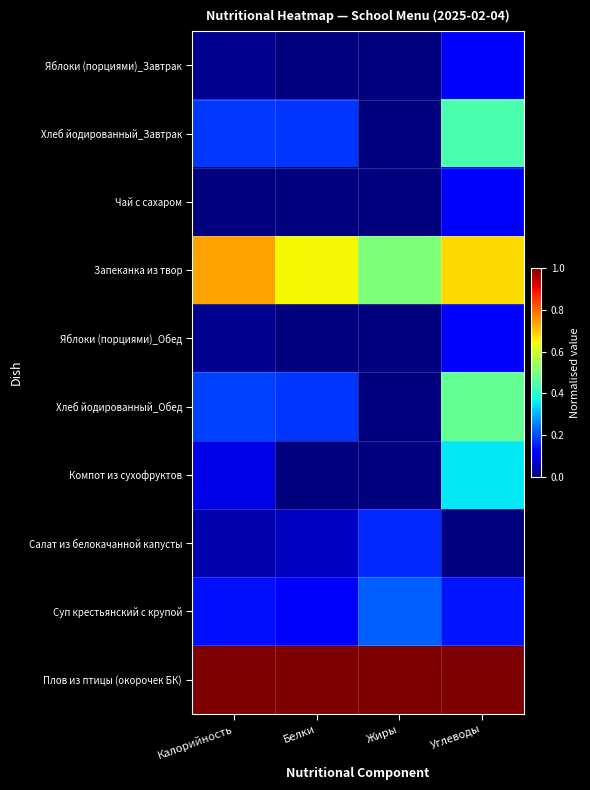

Reading right to left, what are all the values shown in this chart?

Яблоки (порциями)_Завтрак: Углеводы=0.1	Жиры=0.0	Белки=0.0	Калорийность=0.0
Хлеб йодированный_Завтрак: Углеводы=0.4	Жиры=0.0	Белки=0.2	Калорийность=0.2
Чай с сахаром: Углеводы=0.1	Жиры=0.0	Белки=0.0	Калорийность=0.0
Запеканка из твор: Углеводы=0.7	Жиры=0.5	Белки=0.6	Калорийность=0.7
Яблоки (порциями)_Обед: Углеводы=0.1	Жиры=0.0	Белки=0.0	Калорийность=0.0
Хлеб йодированный_Обед: Углеводы=0.5	Жиры=0.0	Белки=0.2	Калорийность=0.2
Компот из сухофруктов: Углеводы=0.4	Жиры=0.0	Белки=0.0	Калорийность=0.1
Салат из белокачанной капусты: Углеводы=0.0	Жиры=0.2	Белки=0.1	Калорийность=0.0
Суп крестьянский с крупой: Углеводы=0.1	Жиры=0.2	Белки=0.1	Калорийность=0.1
Плов из птицы (окорочек БК): Углеводы=1.0	Жиры=1.0	Белки=1.0	Калорийность=1.0